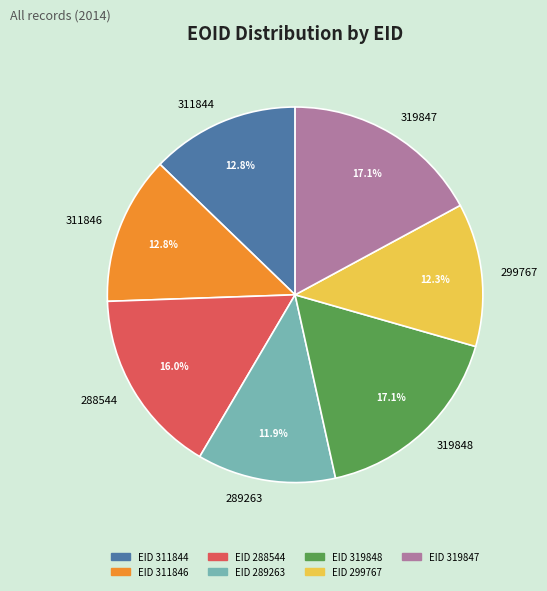

To the nearest percent, what portion does 319848 represent?

17%